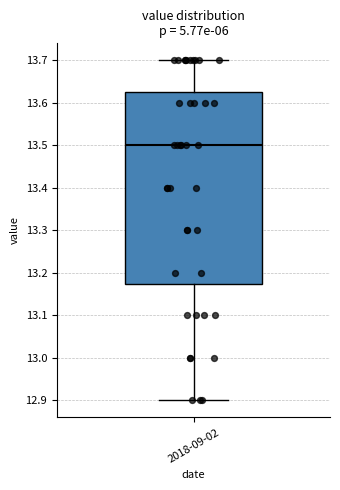

Read this box plot against the y-axis: the position of the median line, the range covered by the box, and the ends of both whiskers. The values are not printed on the chart, so give them approximately, as read against the axis.

median 13.50, box 13.18 to 13.63, whiskers 12.90 to 13.70